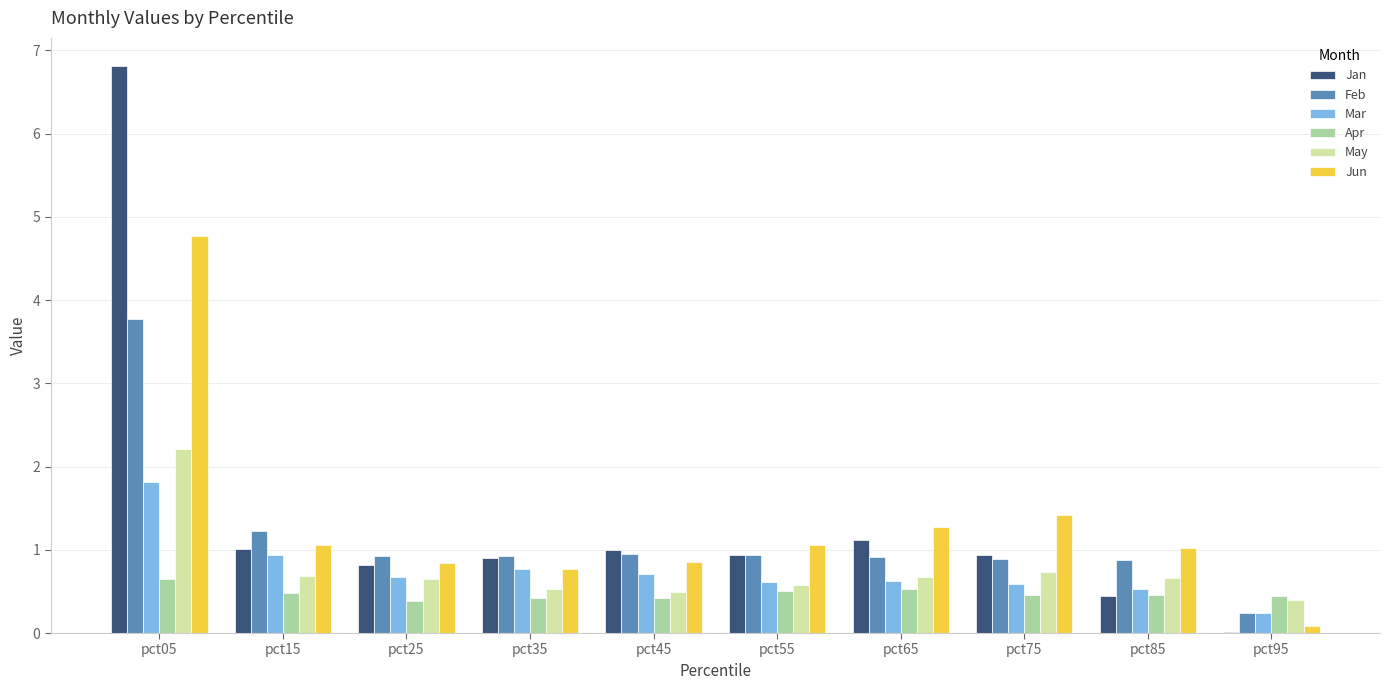

What value does the Jan series have at pct35?

0.9